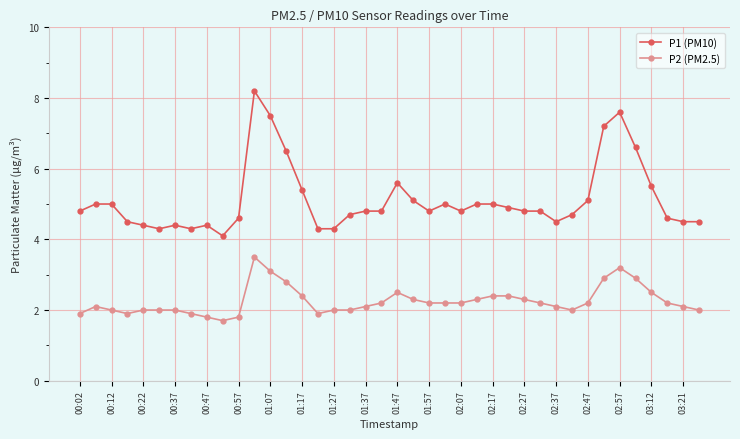

What is the greatest value displayed?

8.2